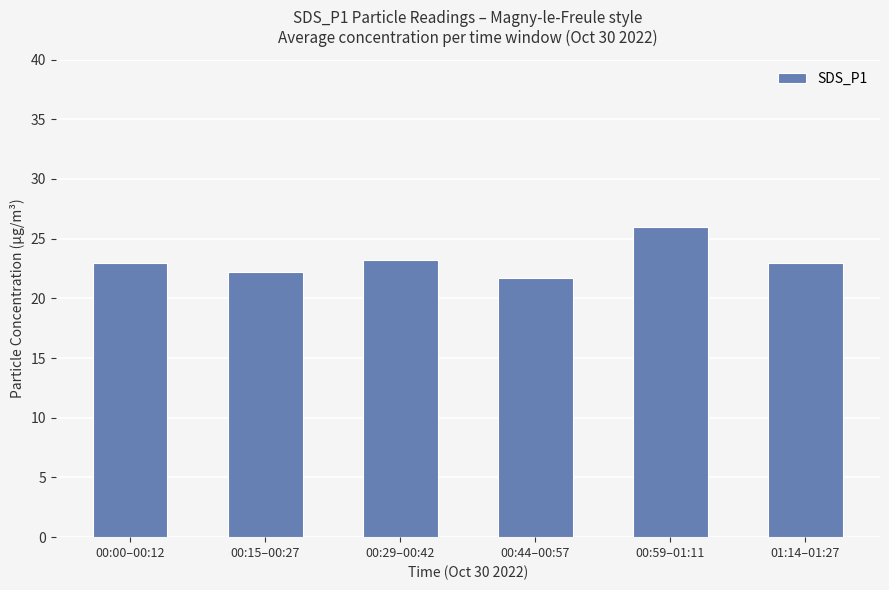

True or false: the data shows 23.0 at 01:14–01:27.

True